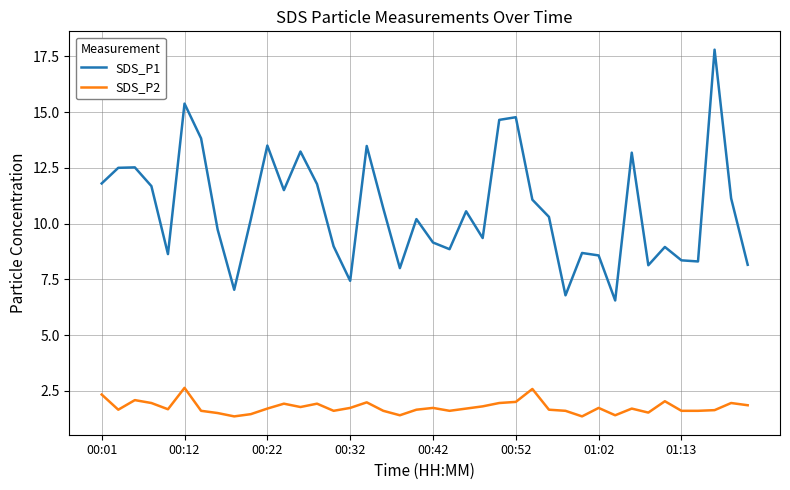

Does the chart have visible grid lines?

Yes